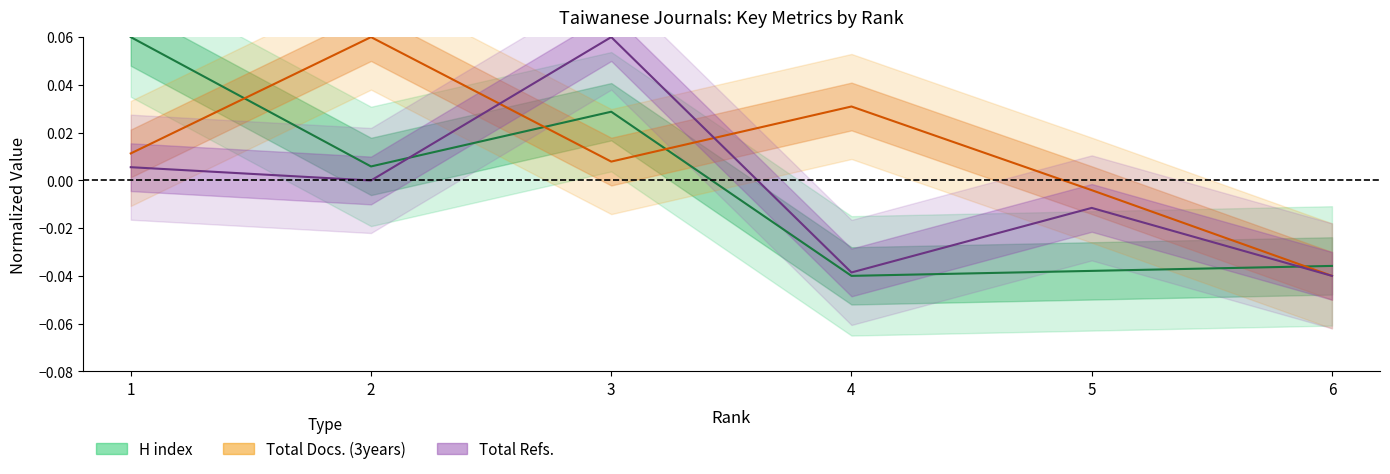

Reading left to right, transcribe all the data shown in this chart.

H index: 1=0.1	2=0.0	3=0.0	4=-0.0	5=-0.0	6=-0.0
Total Docs. (3years): 1=0.0	2=0.1	3=0.0	4=0.0	5=-0.0	6=-0.0
Total Refs.: 1=0.0	2=-0.0	3=0.1	4=-0.0	5=-0.0	6=-0.0